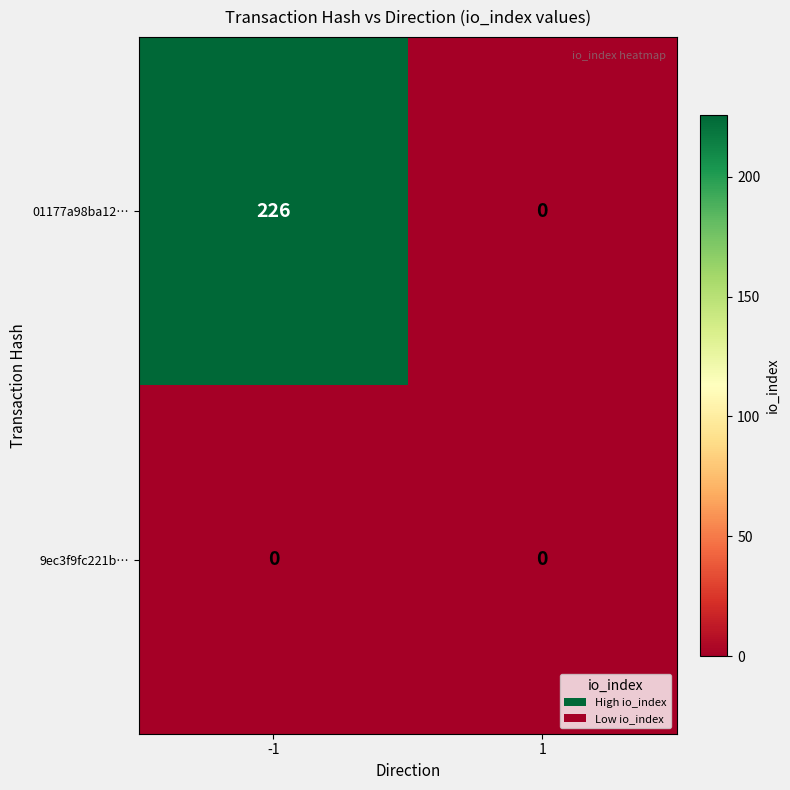

At which category is the sum across all series the highest?

-1